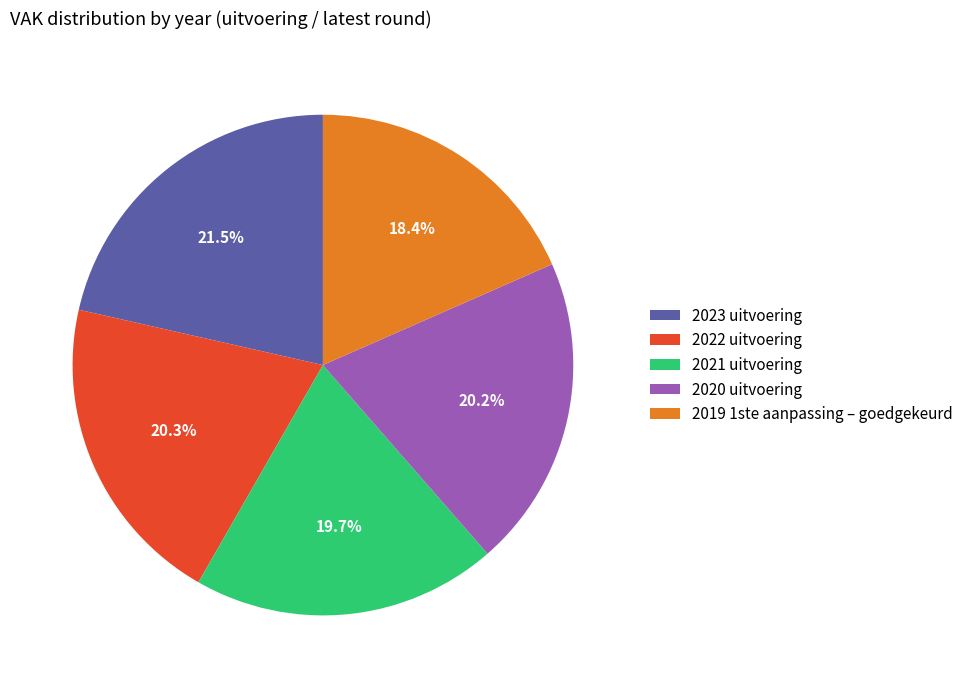

Between 2021 uitvoering and 2019 1ste aanpassing – goedgekeurd, which is larger?

2021 uitvoering